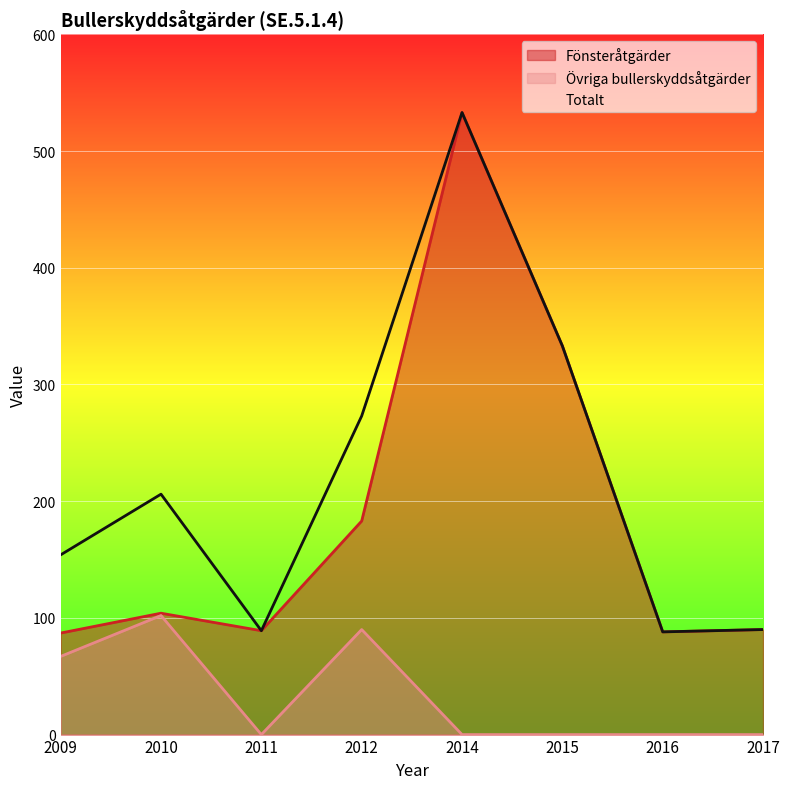

Does the chart display data point markers on the line(s)?

No